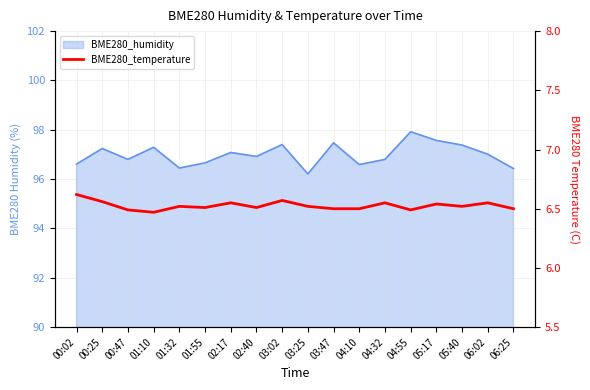

True or false: there are more than 2 points higher than both neighbors.

True